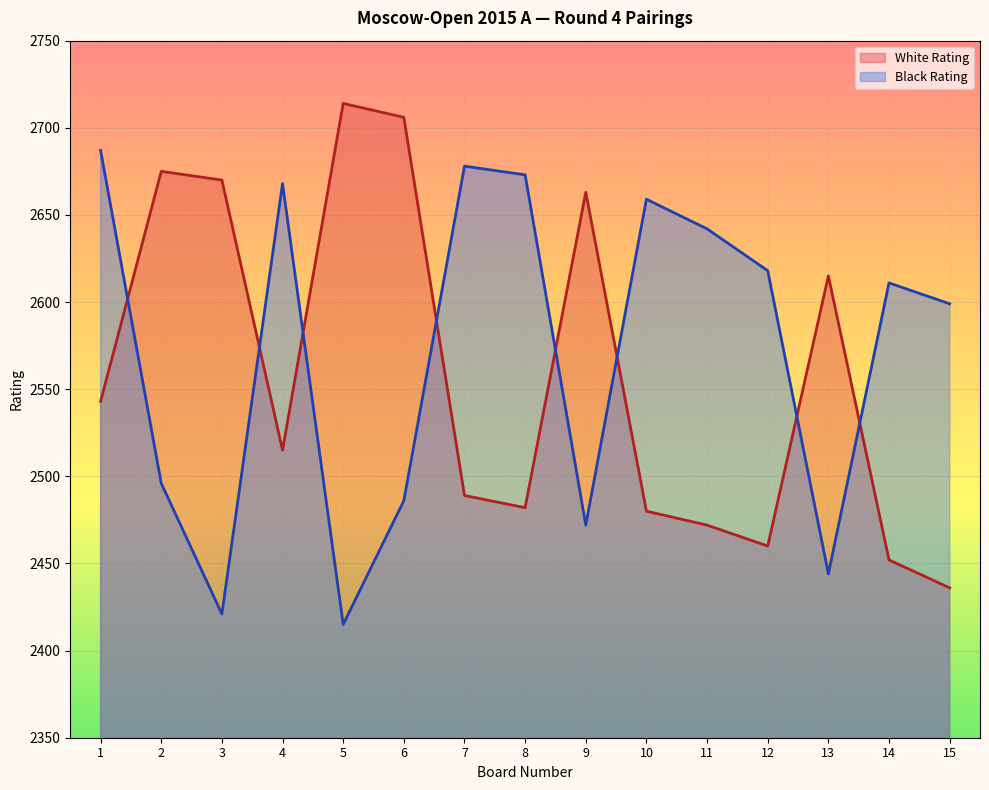

What is the difference between the maximum and minimum values in the White Rating line series?

278